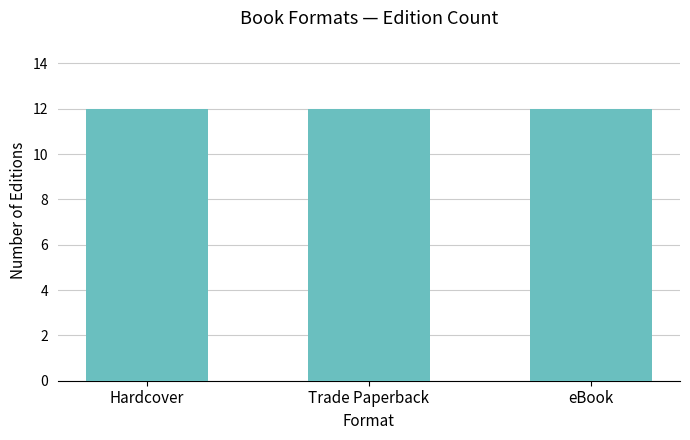

Which label corresponds to the largest value in the chart?

eBook